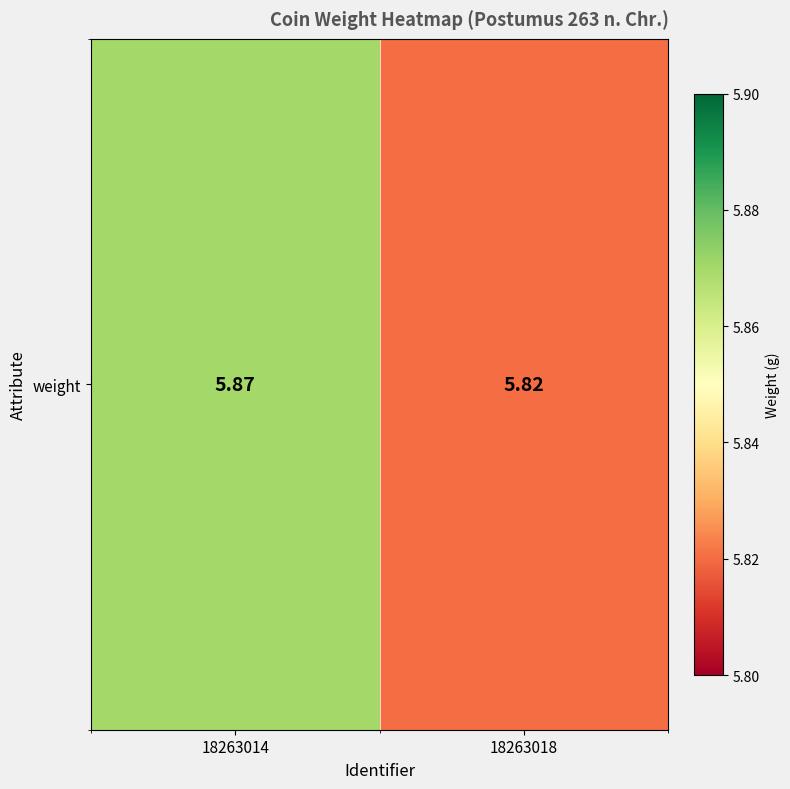

Rank the categories by value from highest to lowest.

18263014, 18263018